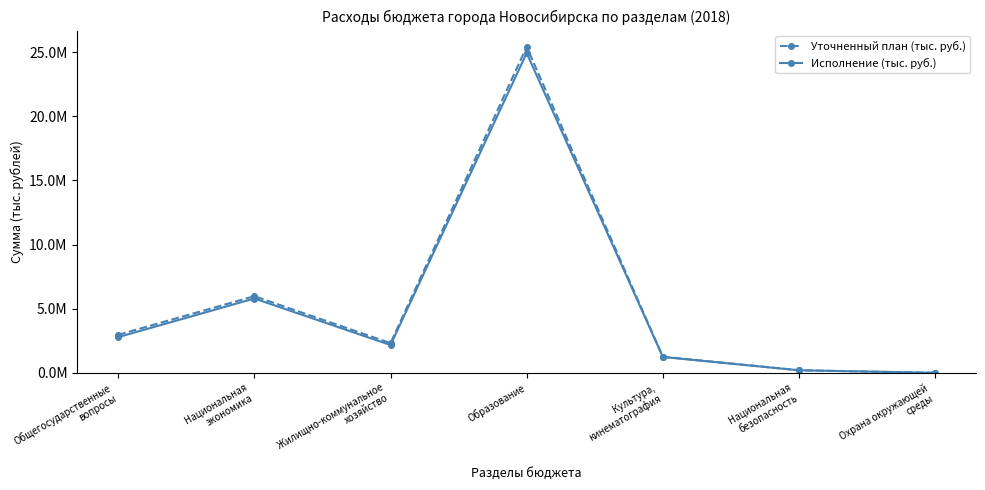

Is this an area chart (filled region under the line)?

No